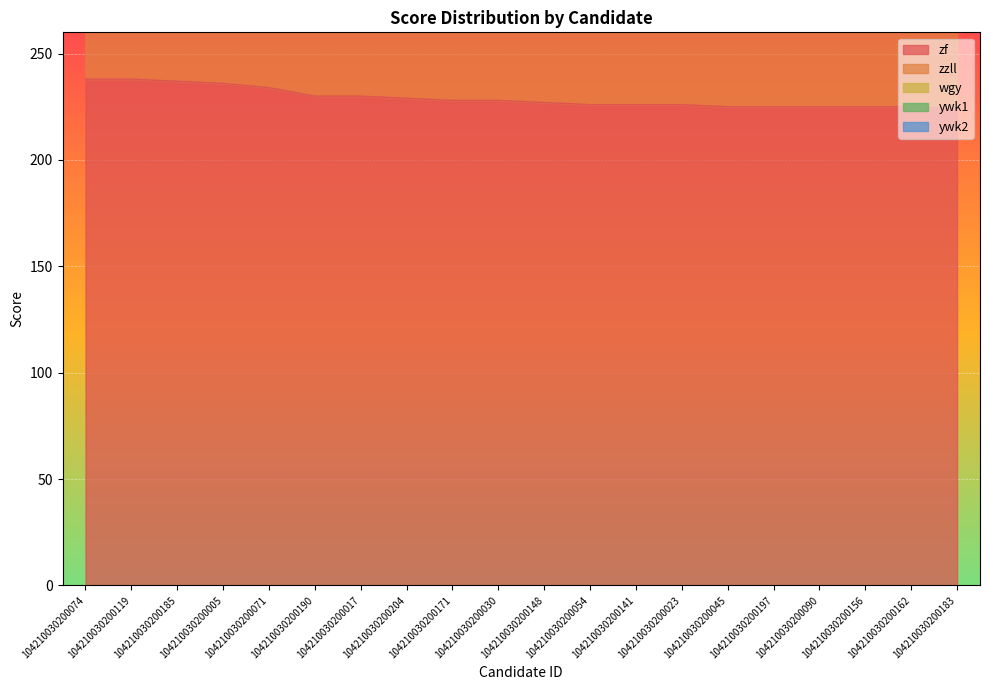

What is the difference between the maximum and minimum values in the zzll series?

26